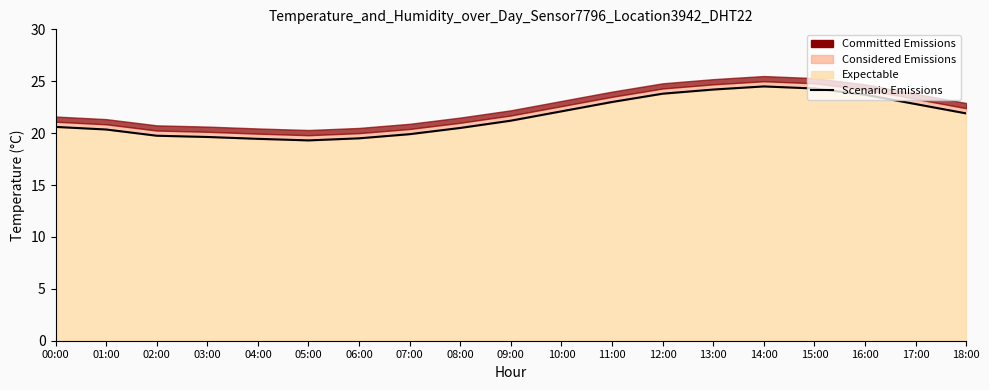

What is the difference between the maximum and minimum values?

5.2